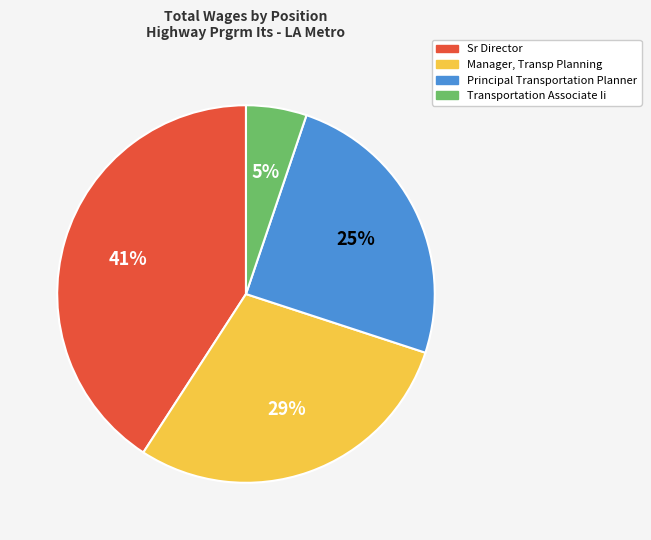

To the nearest percent, what is the difference between the largest and smallest slice percentages?

36%